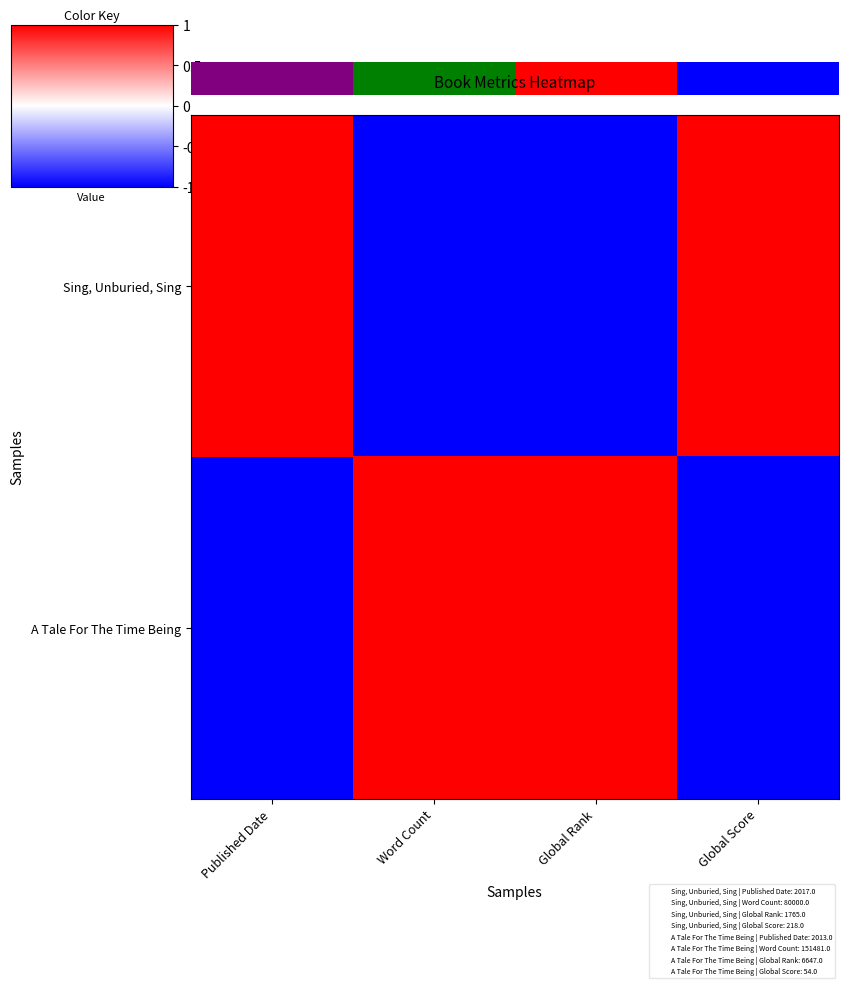

What is the minimum value shown in the chart?

-1